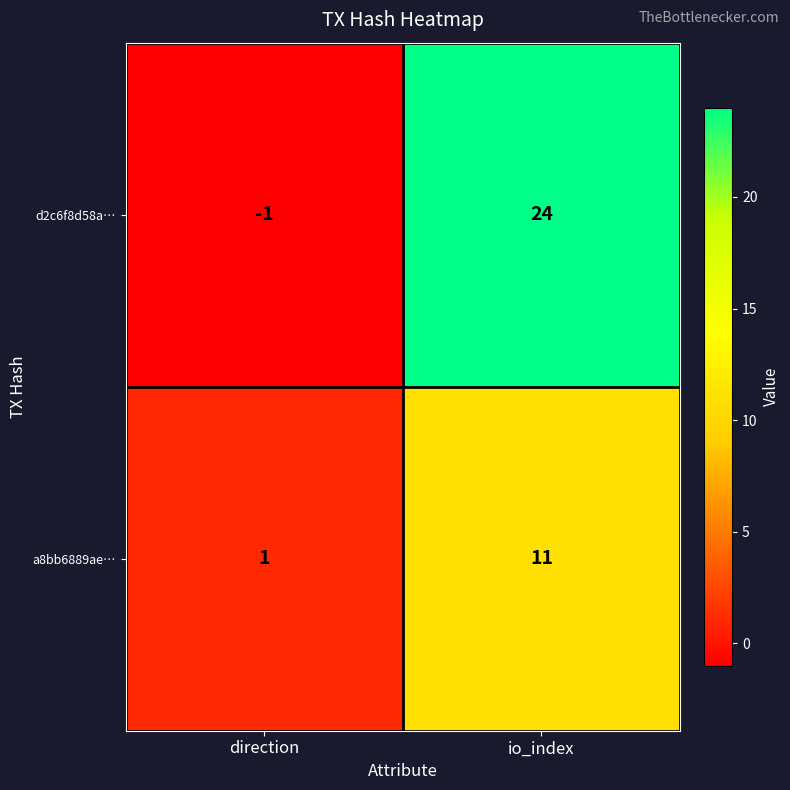

Reading left to right, transcribe all the data shown in this chart.

d2c6f8d58a…: direction=-1	io_index=24
a8bb6889ae…: direction=1	io_index=11